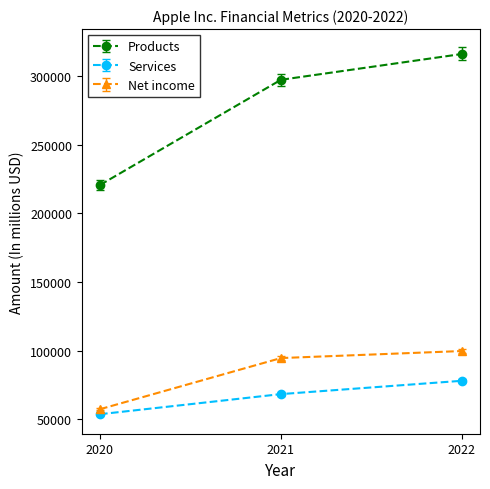

Does the chart have visible grid lines?

No